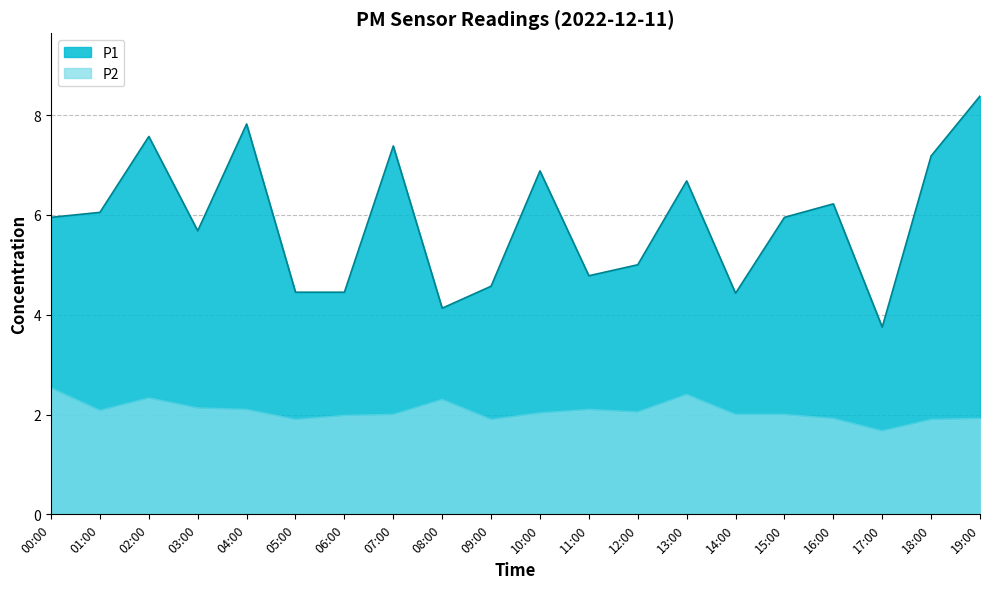

At which category does P1 reach its first local peak?

02:00